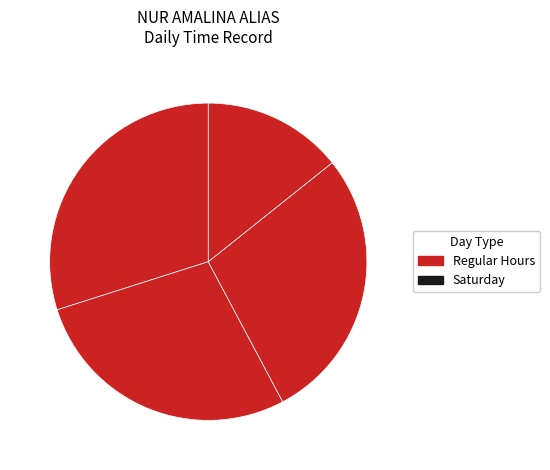

How many slices are in this pie chart?

4